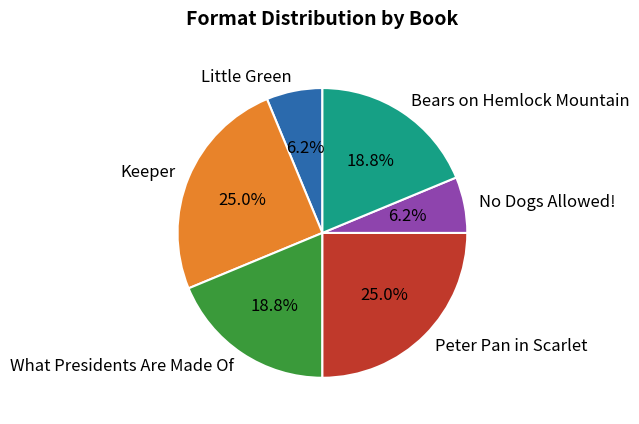

Combined, what portion of the pie is Little Green and Bears on Hemlock Mountain?

25.0%